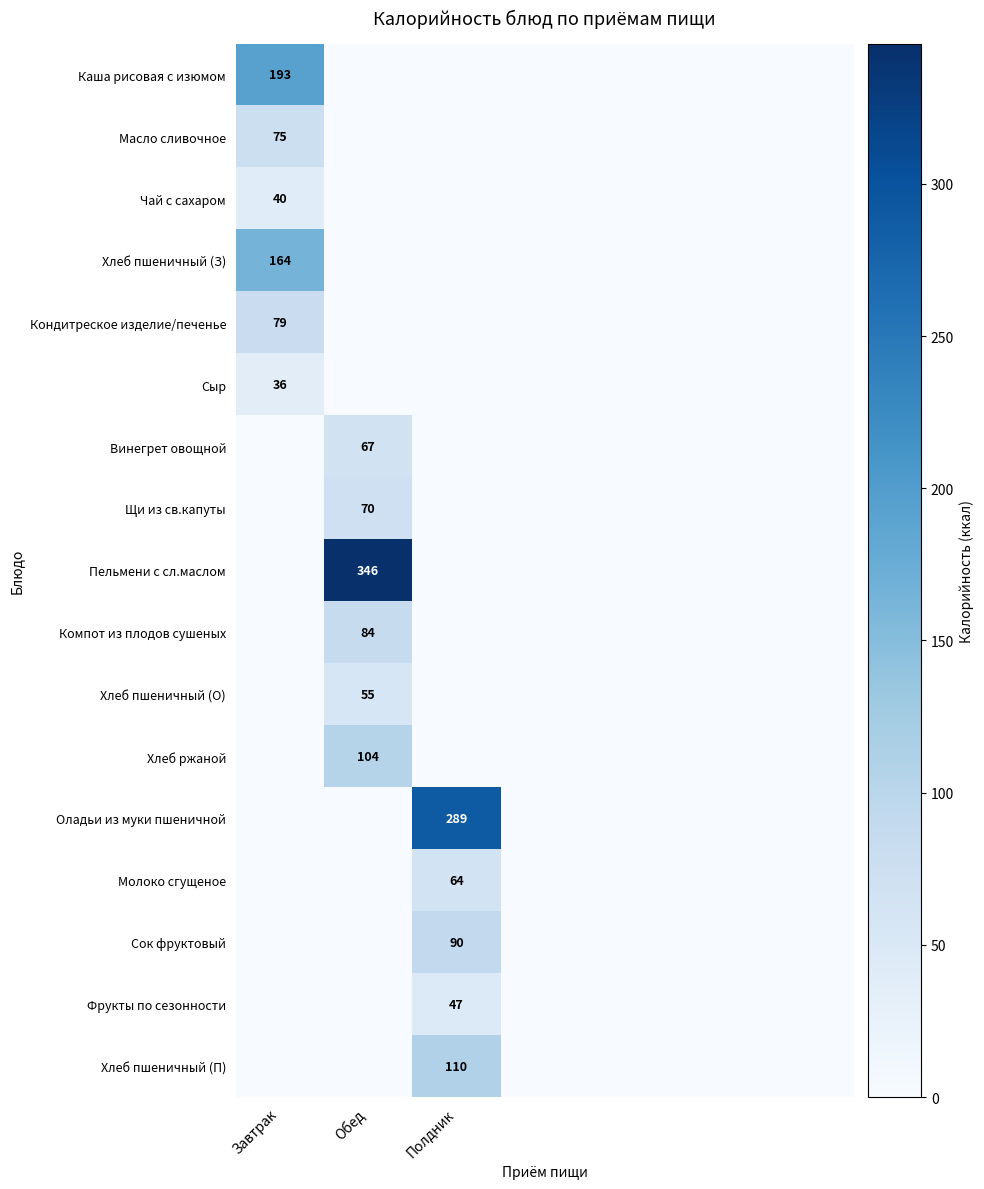

Is it true that Масло сливочное equals 25 at Завтрак?

False